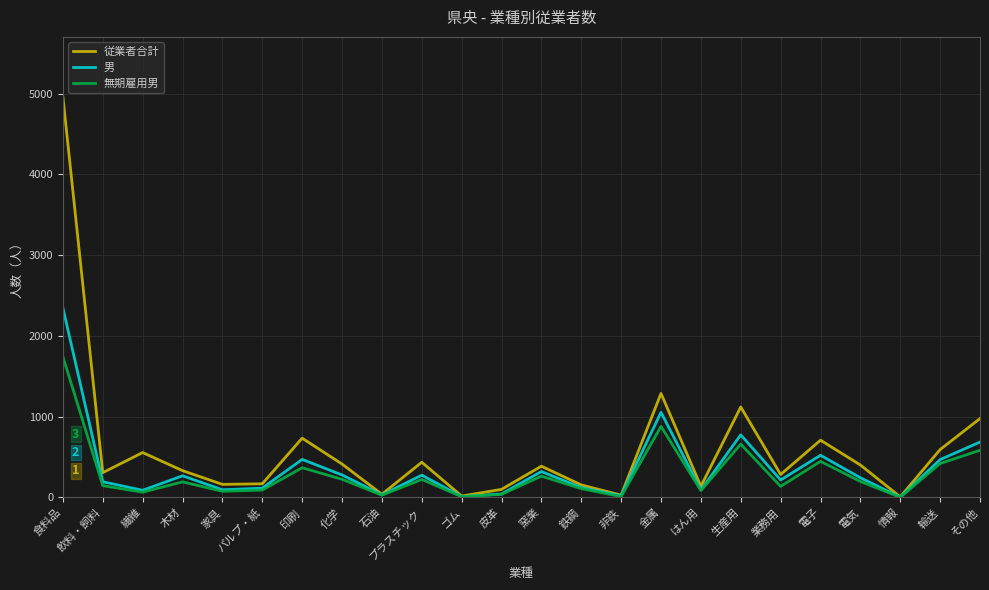

The value of 従業者合計 at 生産用 is 1120. True or false?

True